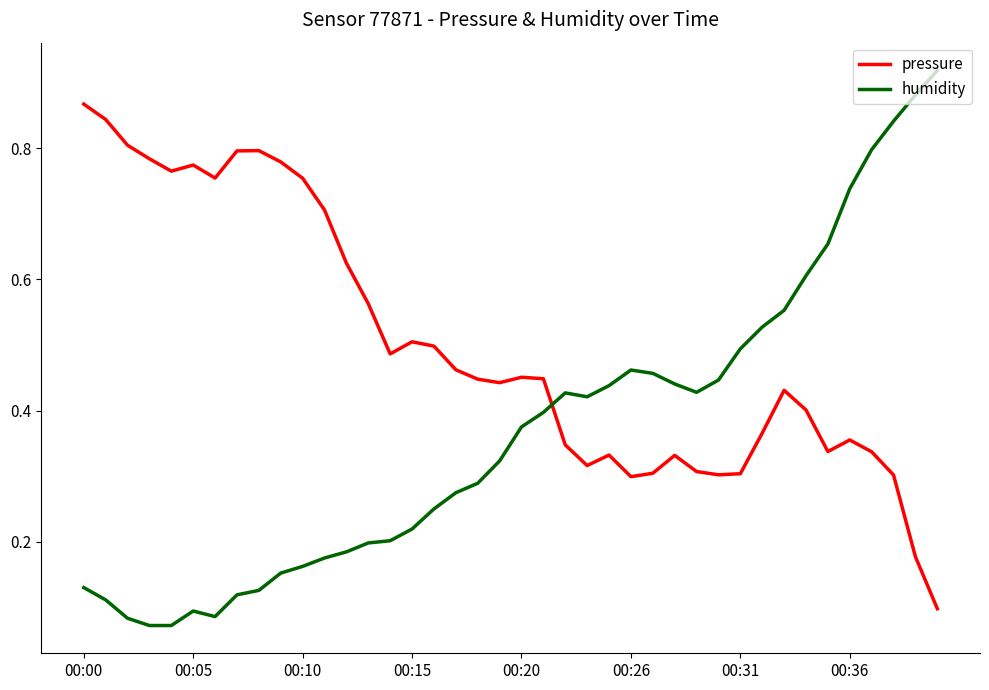

List the series in order of their overall mean, lowest first.

humidity, pressure